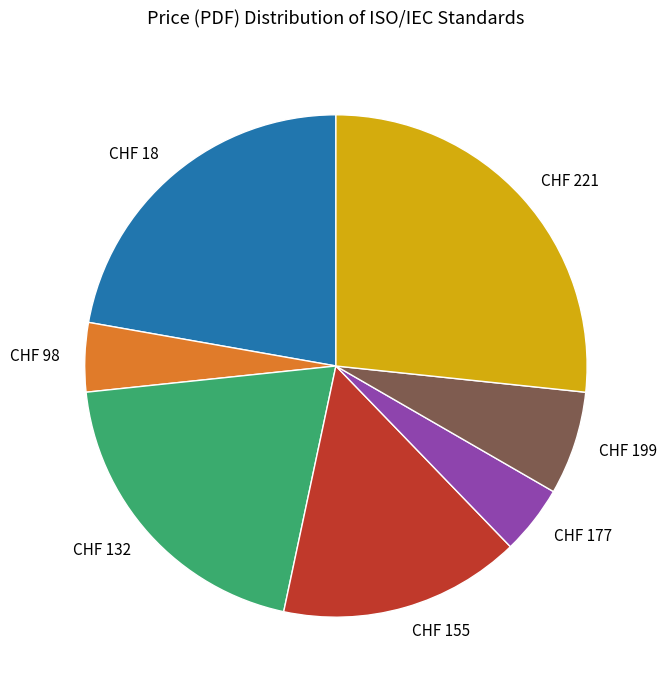

Between CHF 199 and CHF 177, which is larger?

CHF 199